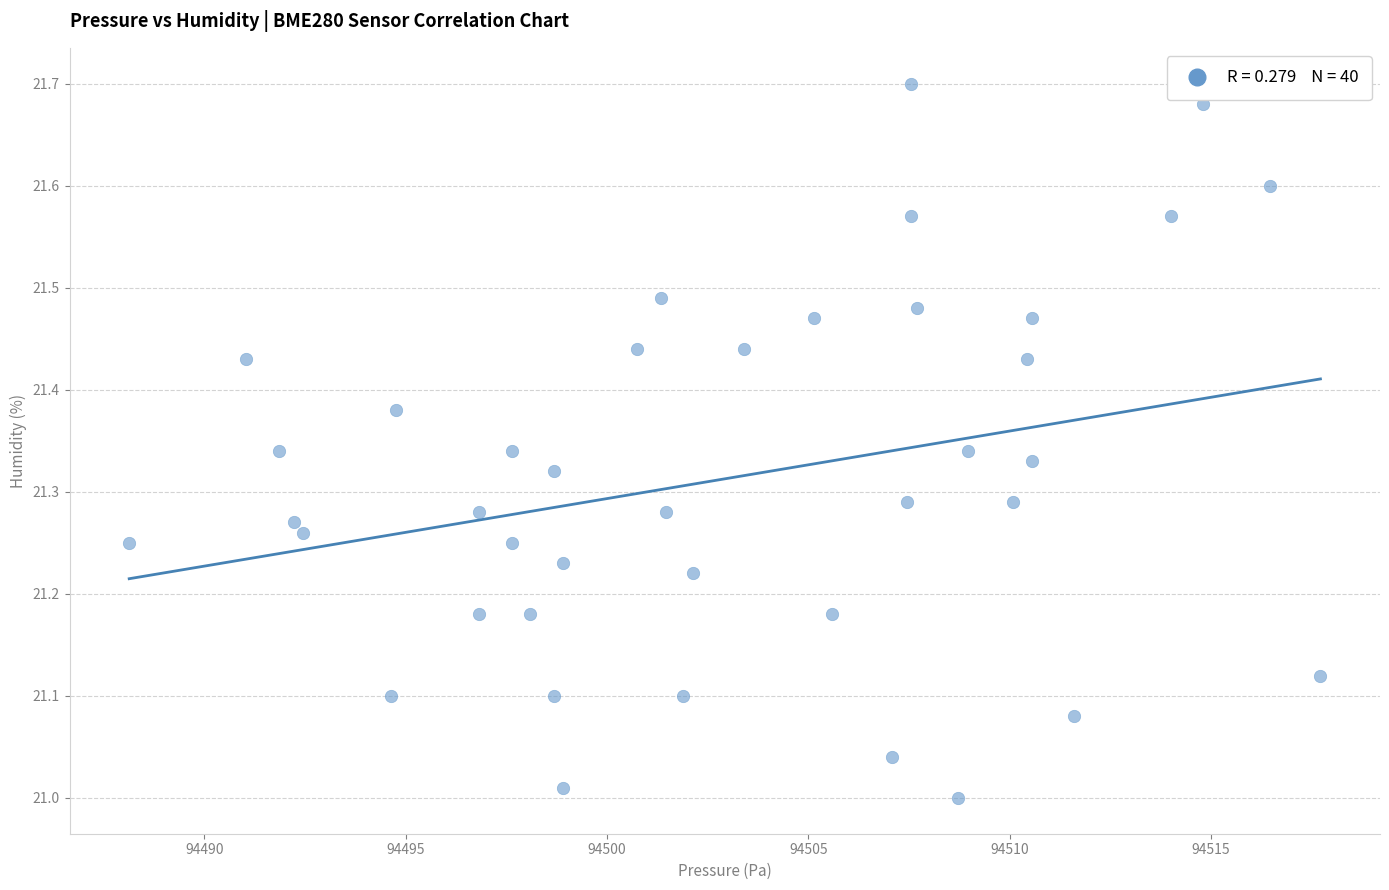

What is the range of Y values (max minus min)?

0.7